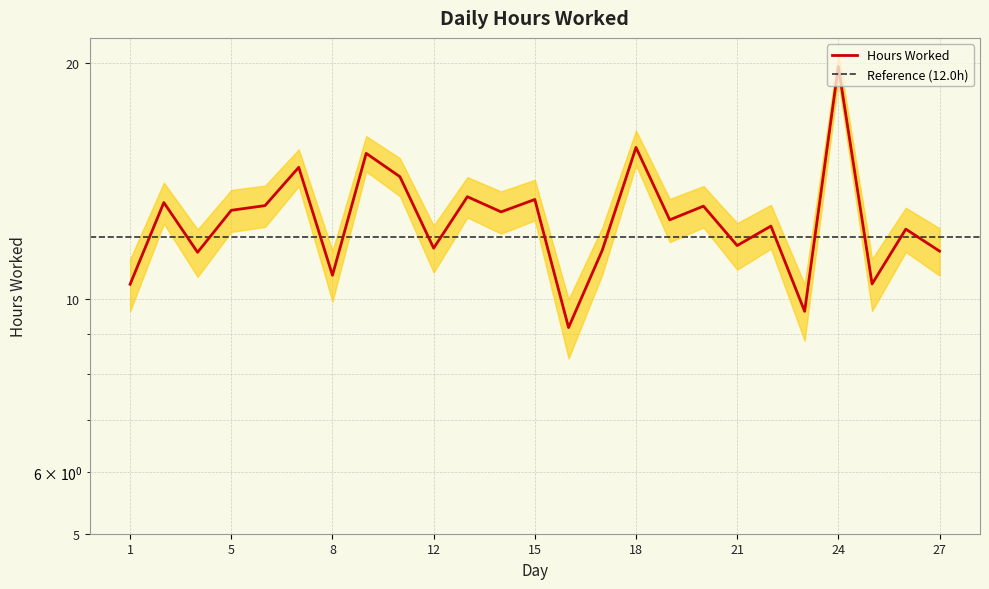

True or false: there are more than 2 points higher than both neighbors.

True